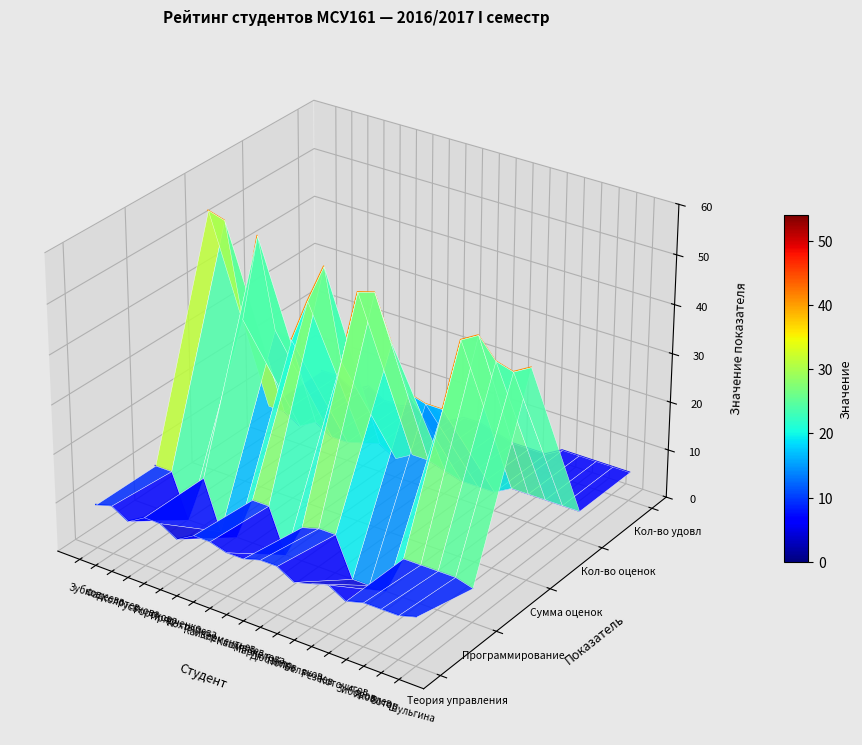

Which series has the largest total across all categories?

Сумма оценок